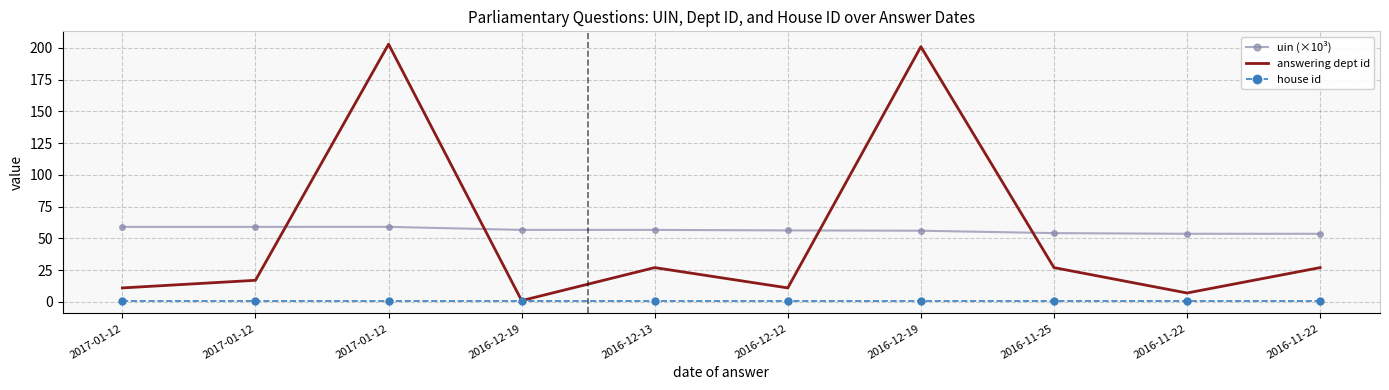

What is the minimum value shown in the chart?

1.0